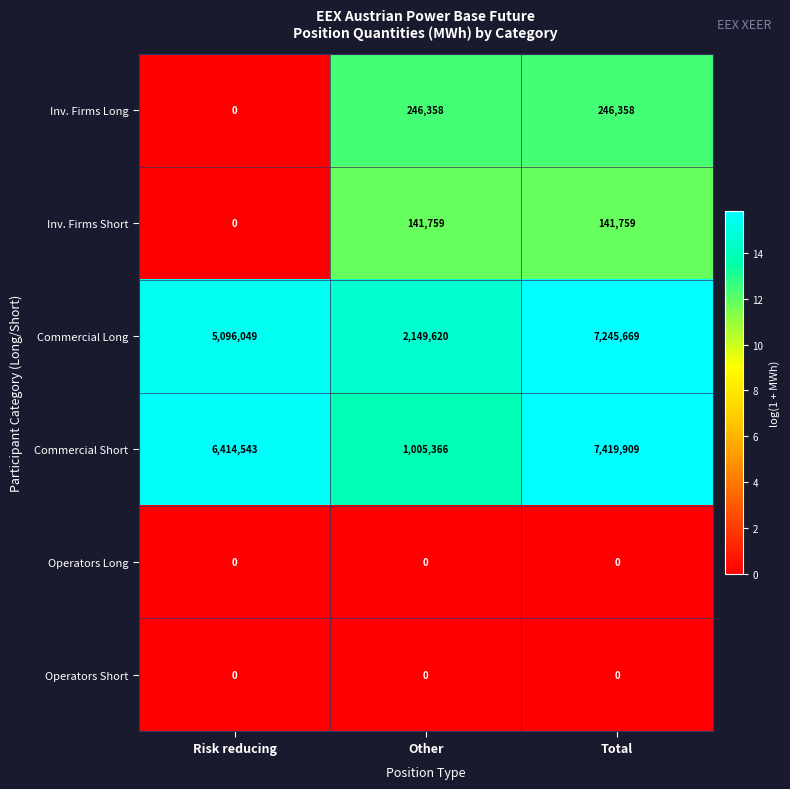

At which label is Commercial Short closest to 4212637?

Risk reducing